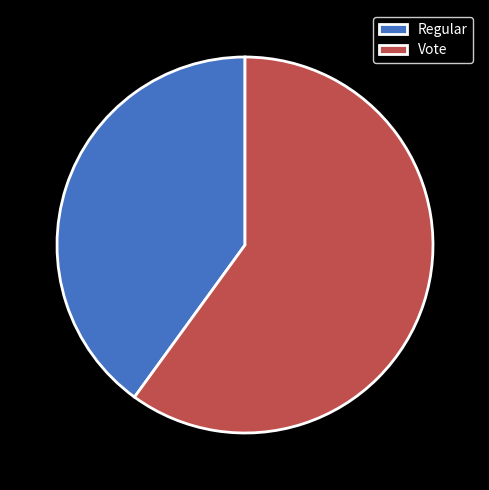

Approximately how many times larger is the value at Vote compared to Regular?

1.5